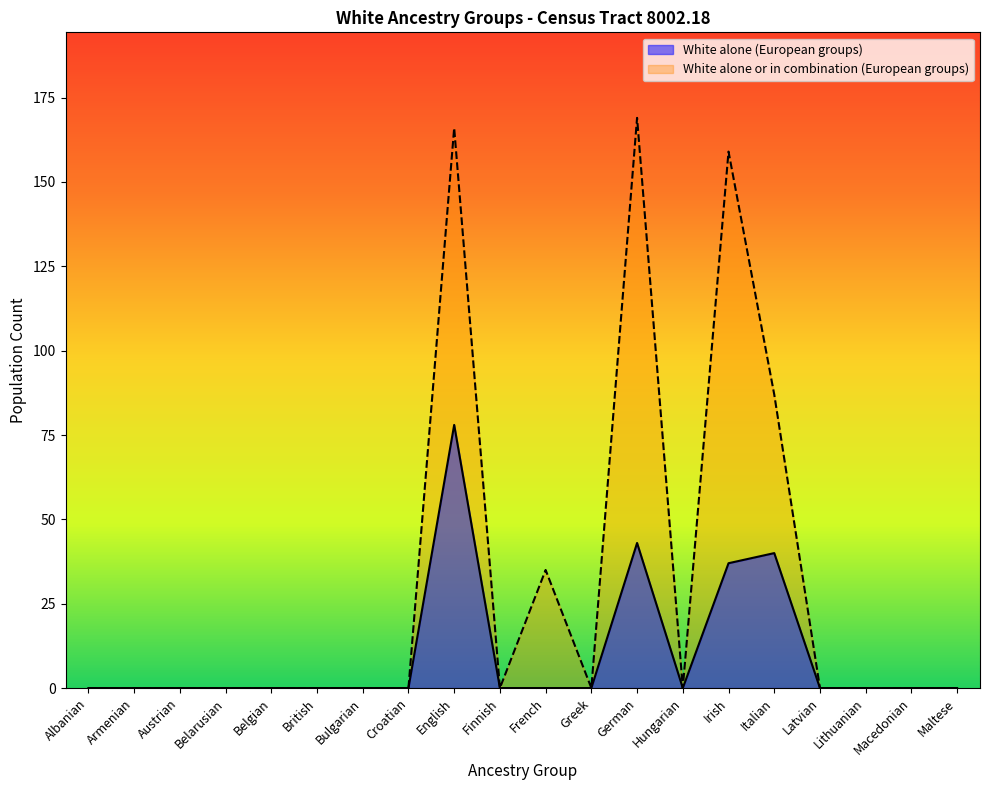

At Albanian, list the series in order from largest to smallest.

White alone (European groups), White alone or in combination (European groups)